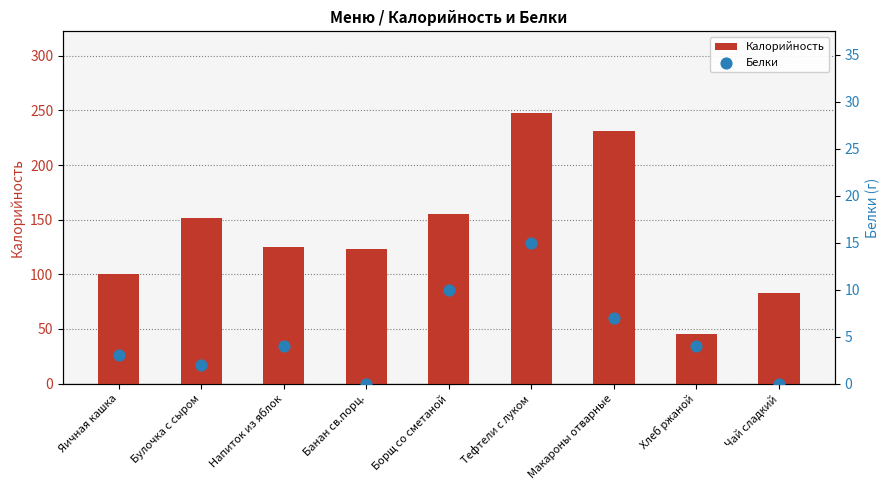

What are all the series names shown in the legend?

Калорийность, Белки